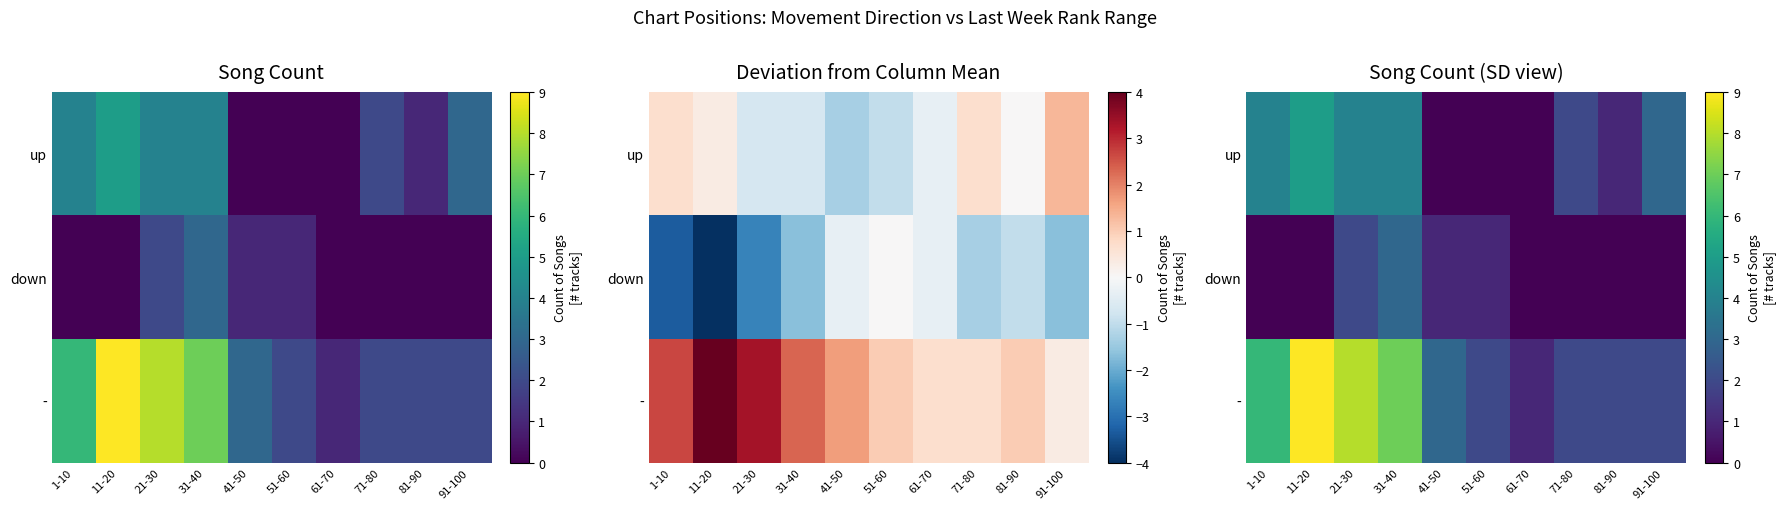

What is the difference between the - values at 91-100 and 41-50?

1